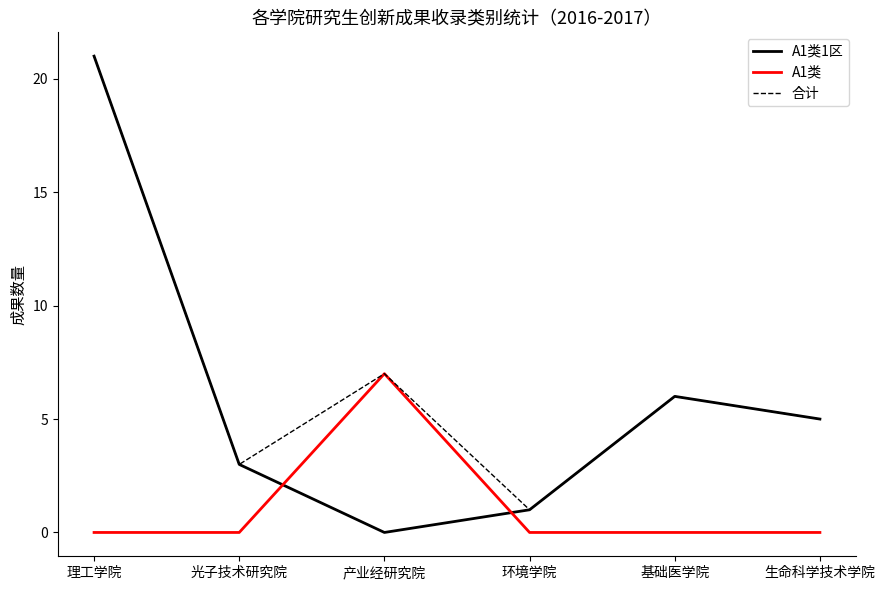

Where is the first local minimum for 合计?

光子技术研究院